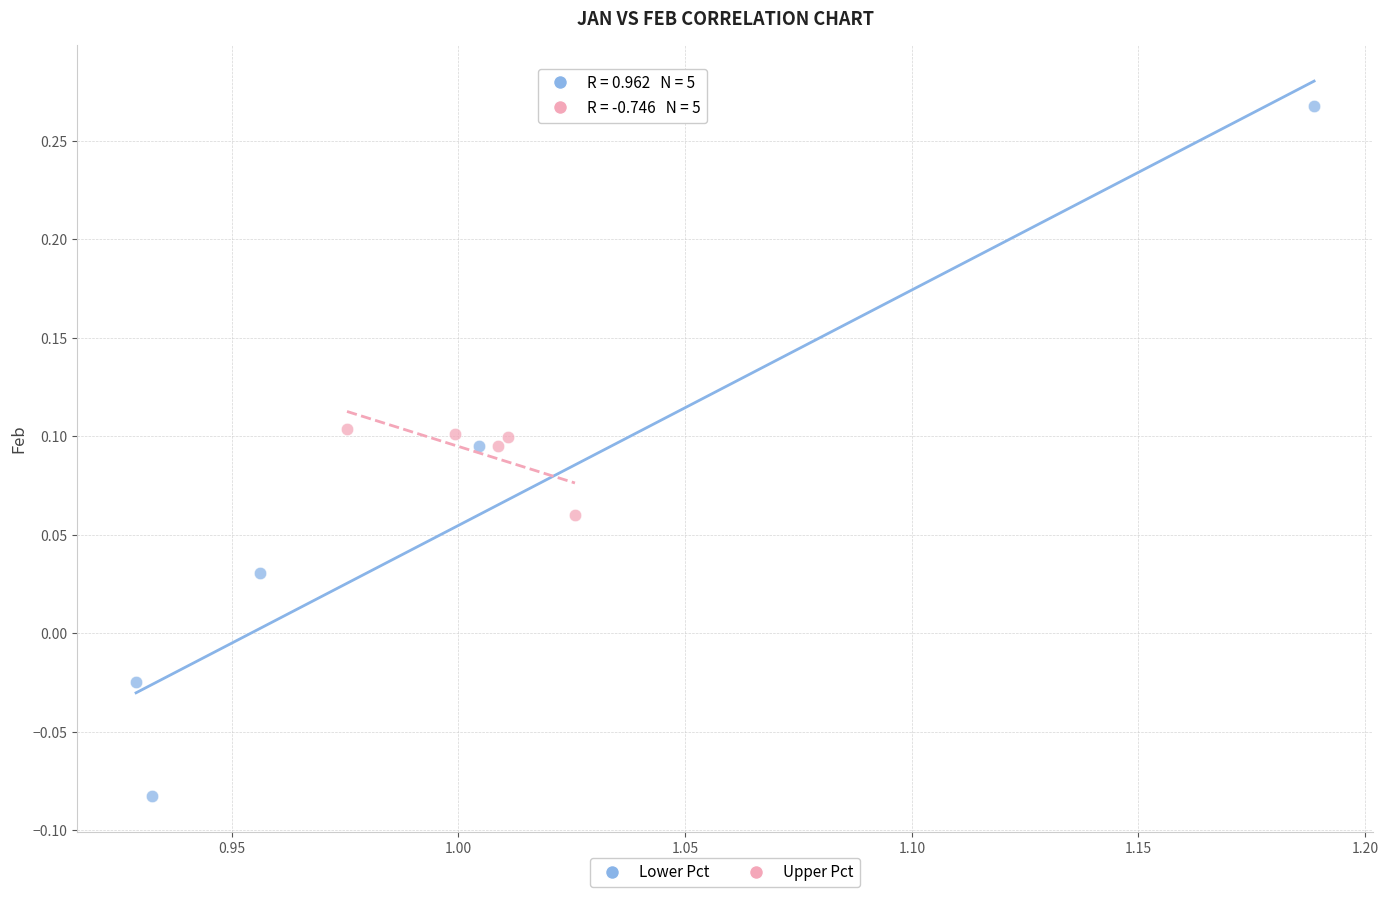

Which series has the largest Y range (max minus min)?

Lower Pct